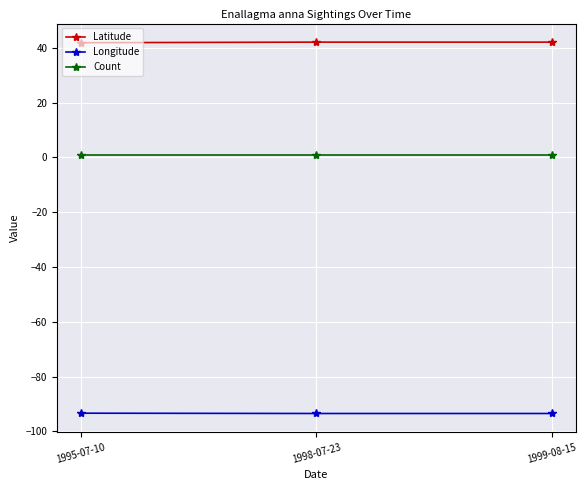

Rank the series by their average value, from highest to lowest.

Latitude, Count, Longitude